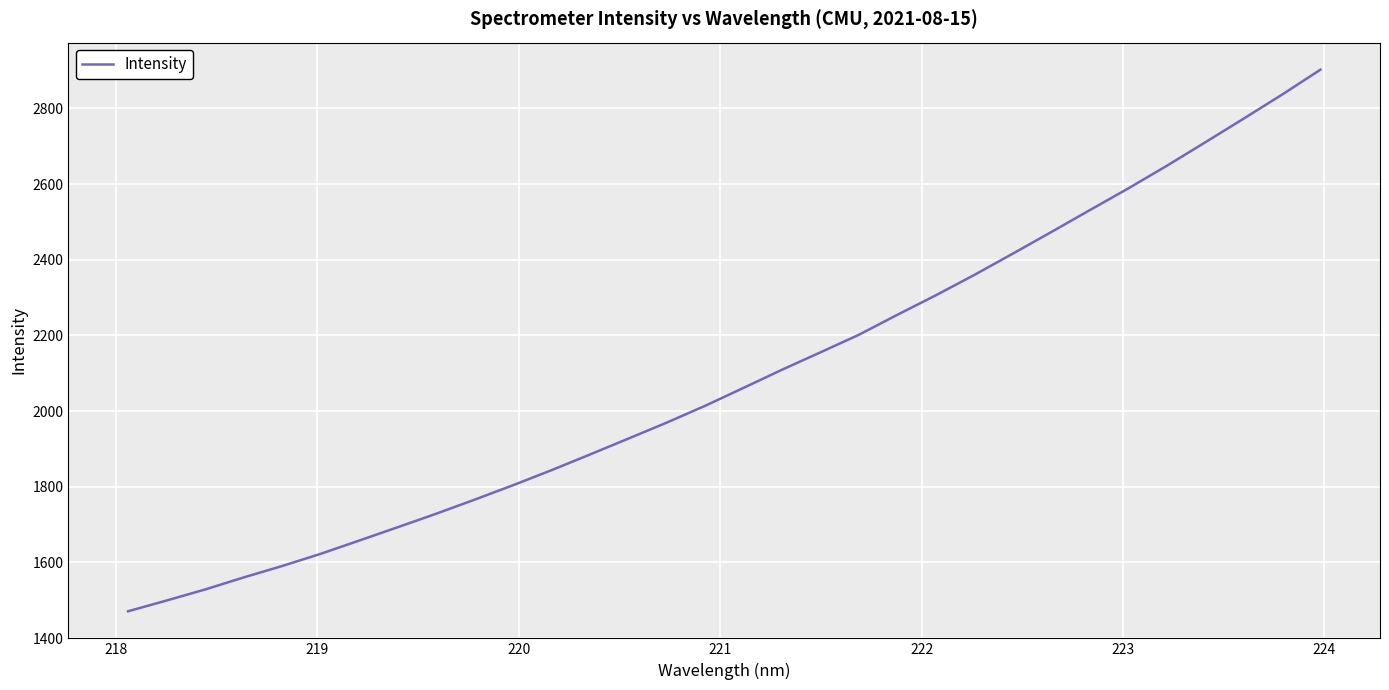

What is the maximum value shown in the chart?

2902.3